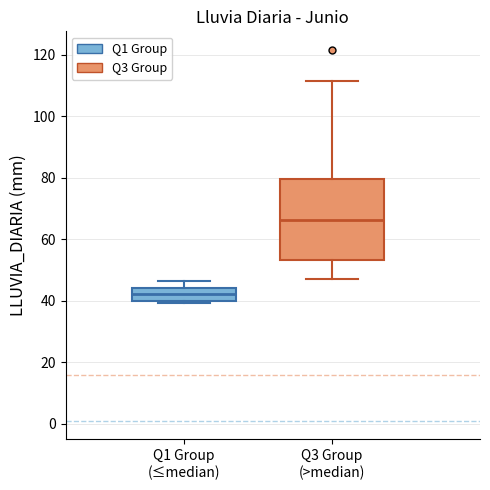

Reading left to right, transcribe this box plot: for each box, give where its median line is, the range the box spans, and where its two whiskers end, as read against the y-axis. The values are not printed on the chart, so give them approximately, as read against the axis.

Q1 Group (≤median): median 42, box 40 to 44, whiskers 40 to 46
Q3 Group (>median): median 66, box 54 to 80, whiskers 48 to 112